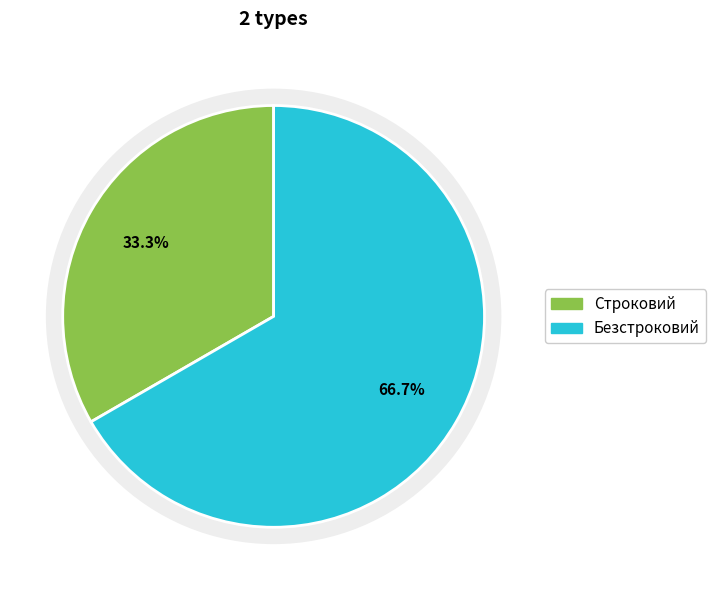

What is the total percentage of Безстроковий and Строковий?

100.0%